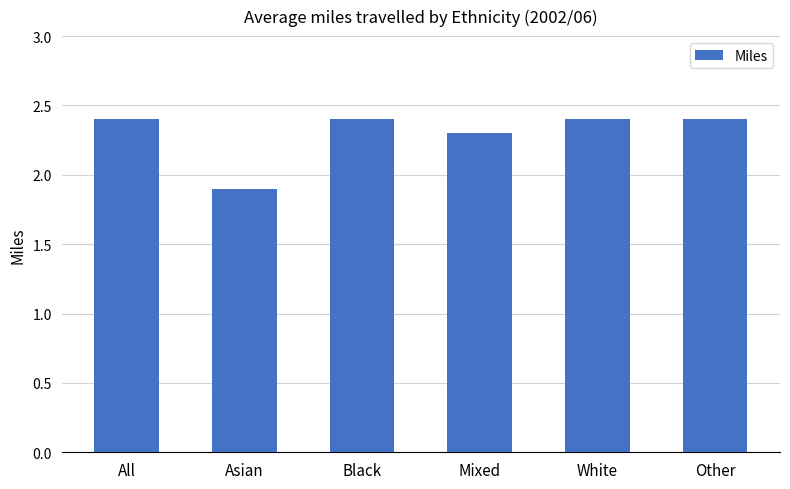

Reading left to right, extract all data points from this chart.

All=2.4	Asian=1.9	Black=2.4	Mixed=2.3	White=2.4	Other=2.4